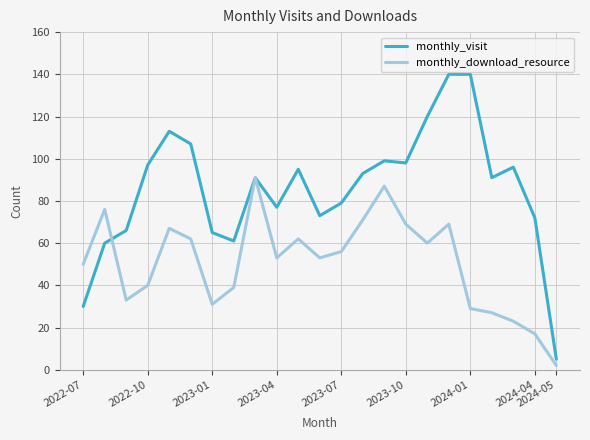

Which series has the largest total across all categories?

monthly_visit